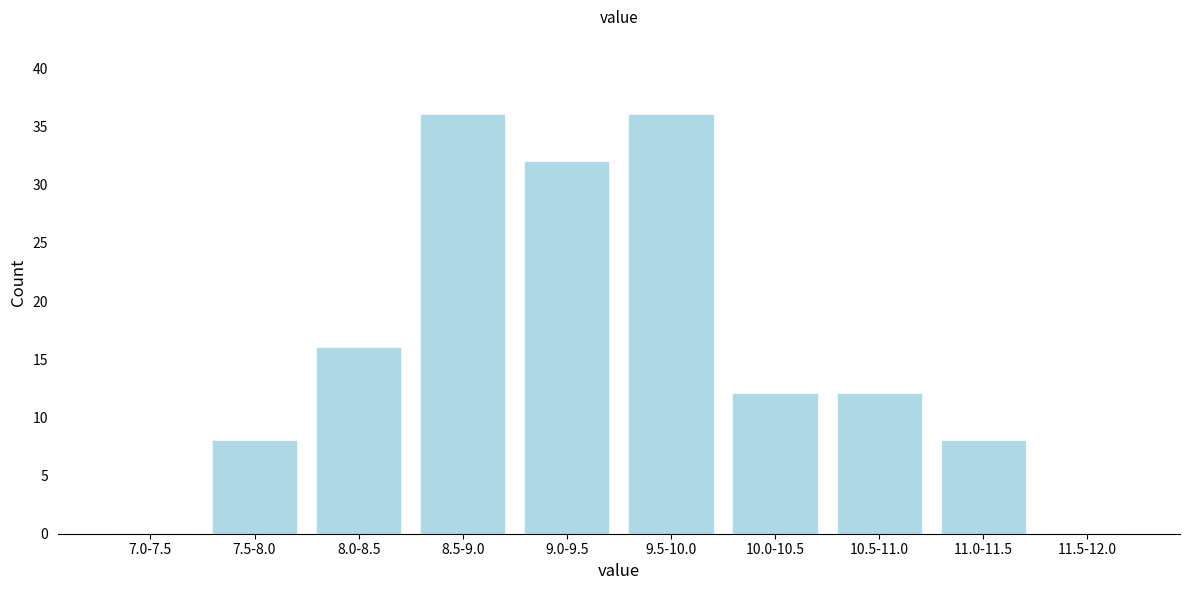

Reading right to left, extract all data points from this chart.

11.5-12.0=0	11.0-11.5=8	10.5-11.0=12	10.0-10.5=12	9.5-10.0=36	9.0-9.5=32	8.5-9.0=36	8.0-8.5=16	7.5-8.0=8	7.0-7.5=0